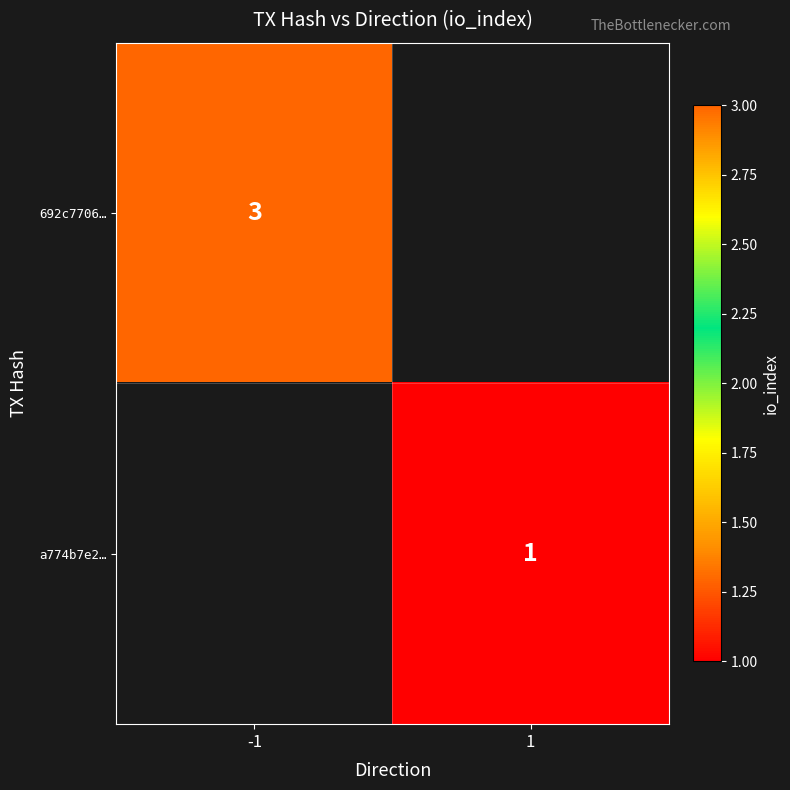

Between 1 and -1, which is larger?

-1